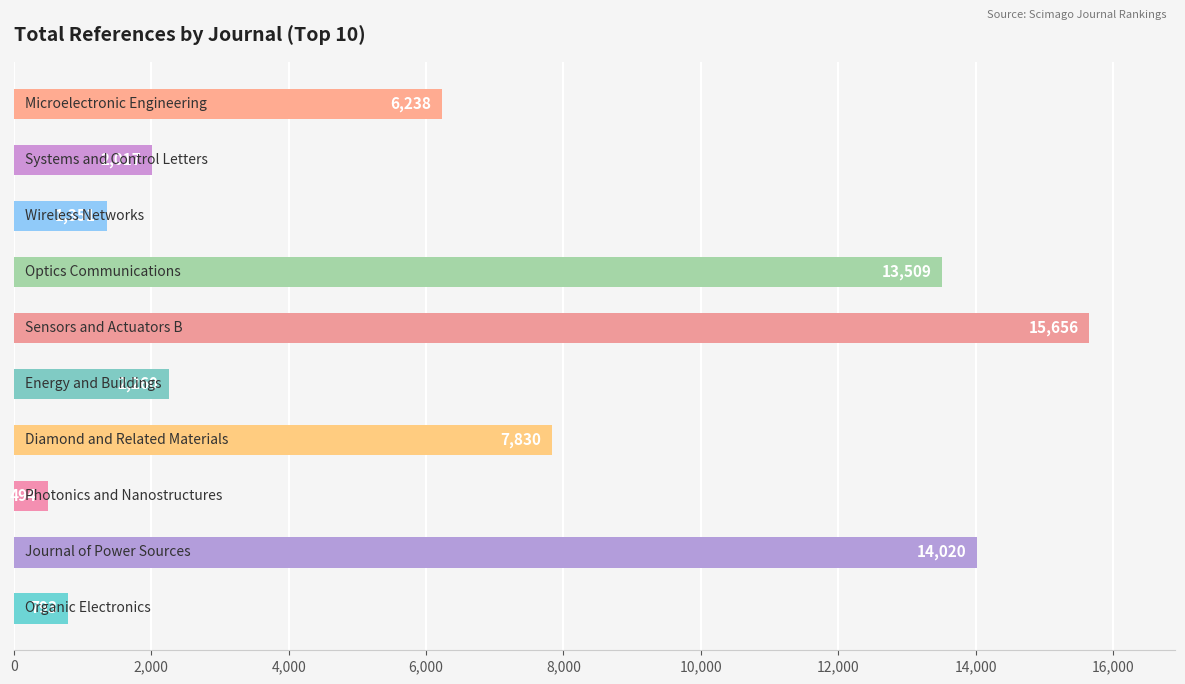

What is the difference between the maximum and minimum values?

15162